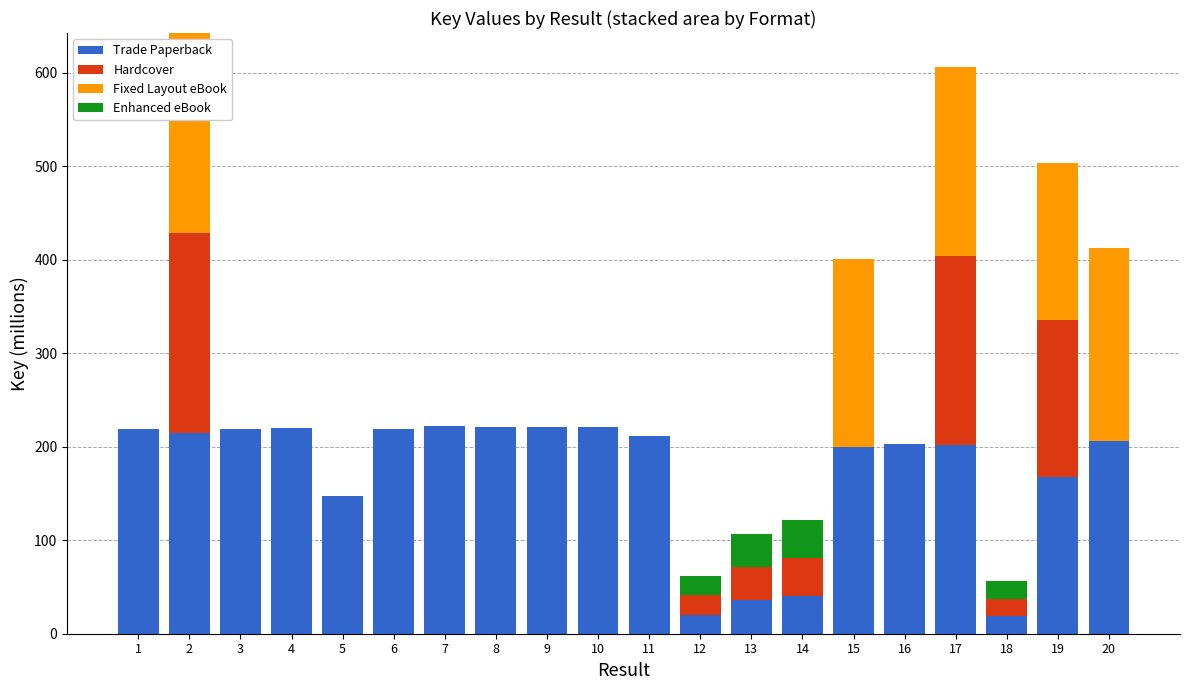

What is the sum of all Trade Paperback values?

3431.9